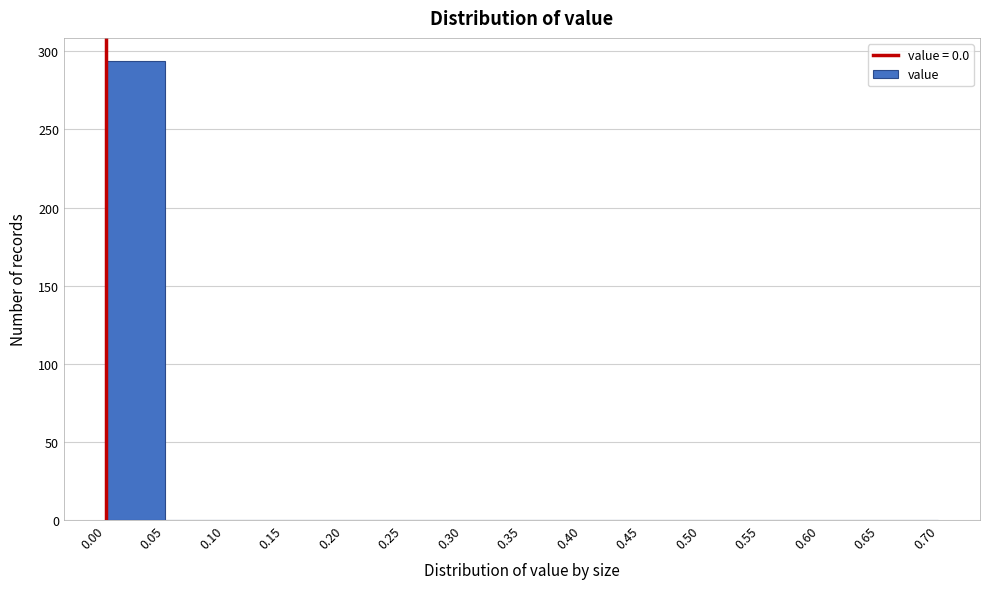

Reading left to right, transcribe this chart: for each bar, give the range it covers on the x-axis and its height. The values are not printed on the chart, so give them approximately, as read against the axis.

0.00 to 0.05: 295
0.05 to 0.10: 0
0.10 to 0.15: 0
0.15 to 0.20: 0
0.20 to 0.25: 0
0.25 to 0.30: 0
0.30 to 0.35: 0
0.35 to 0.40: 0
0.40 to 0.45: 0
0.45 to 0.50: 0
0.50 to 0.55: 0
0.55 to 0.60: 0
0.60 to 0.65: 0
0.65 to 0.70: 0